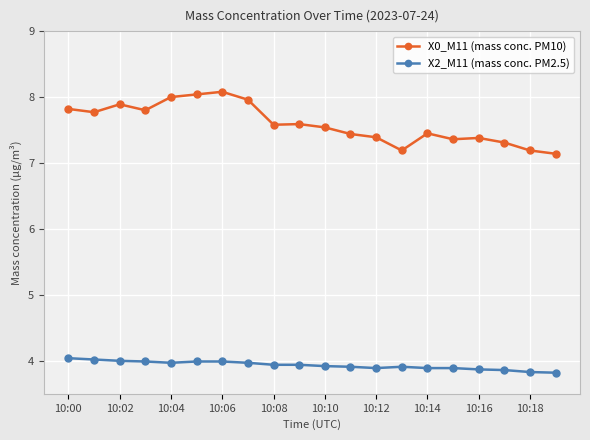

What is the average value of the X0_M11 (mass conc. PM10) series?

7.6